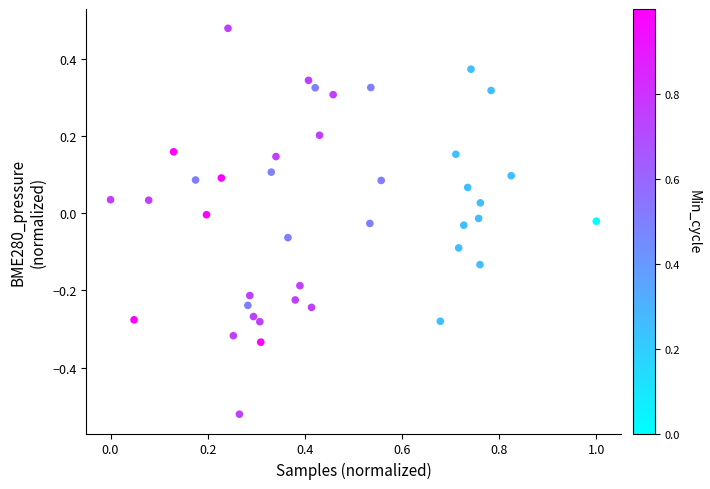

What is the range of X values (max minus min)?

1.0